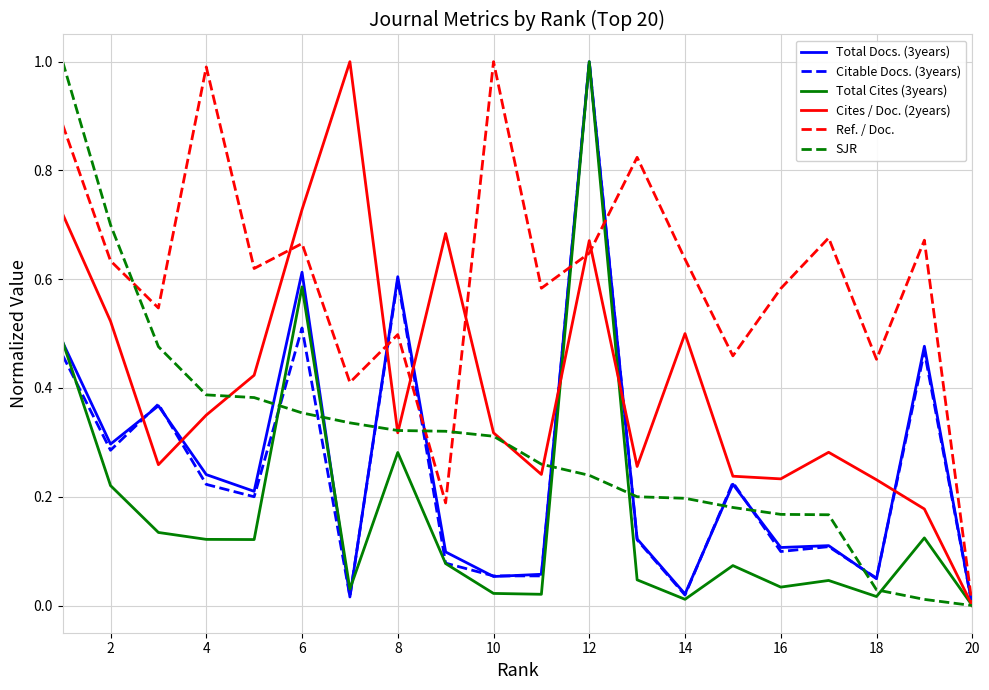

What is the highest value of the SJR series?

1.0